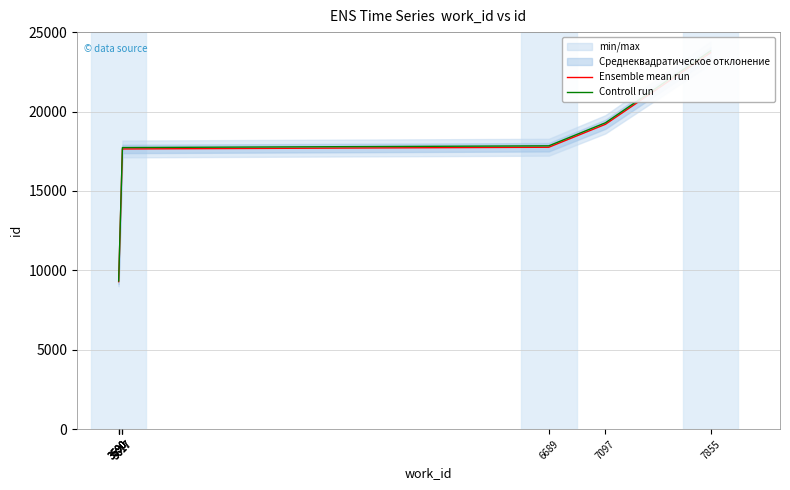

How many values in the Controll run series are below 17730?

5